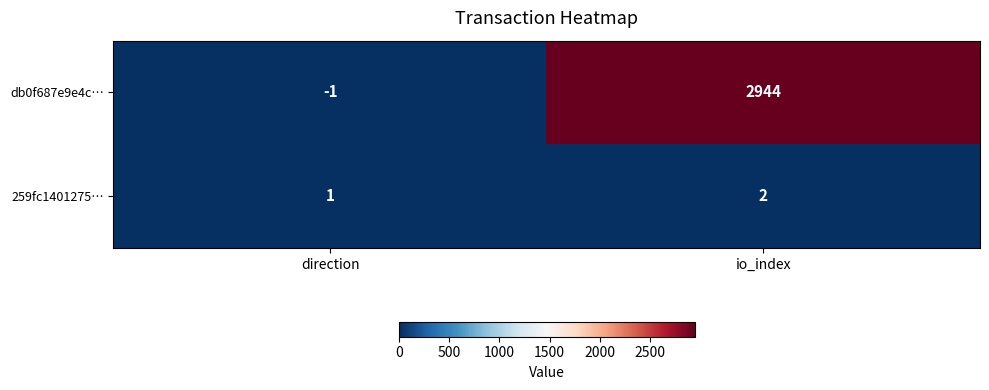

Which category has the lowest value in the db0f687e9e4c… series?

direction